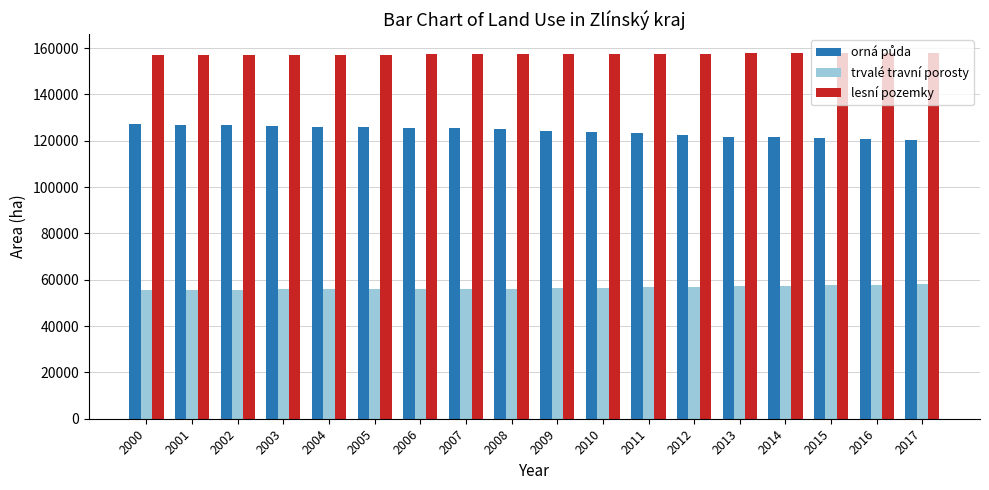

What is the difference between the highest and lowest values at 2010?

100886.3